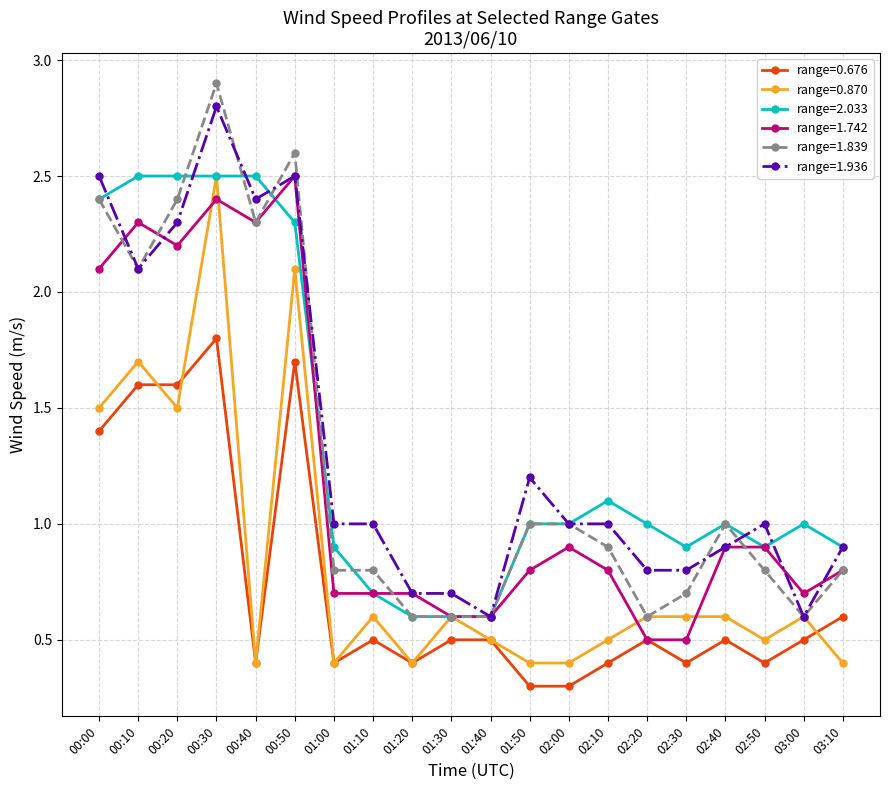

What are all the series names shown in the legend?

range=0.676, range=0.870, range=2.033, range=1.742, range=1.839, range=1.936